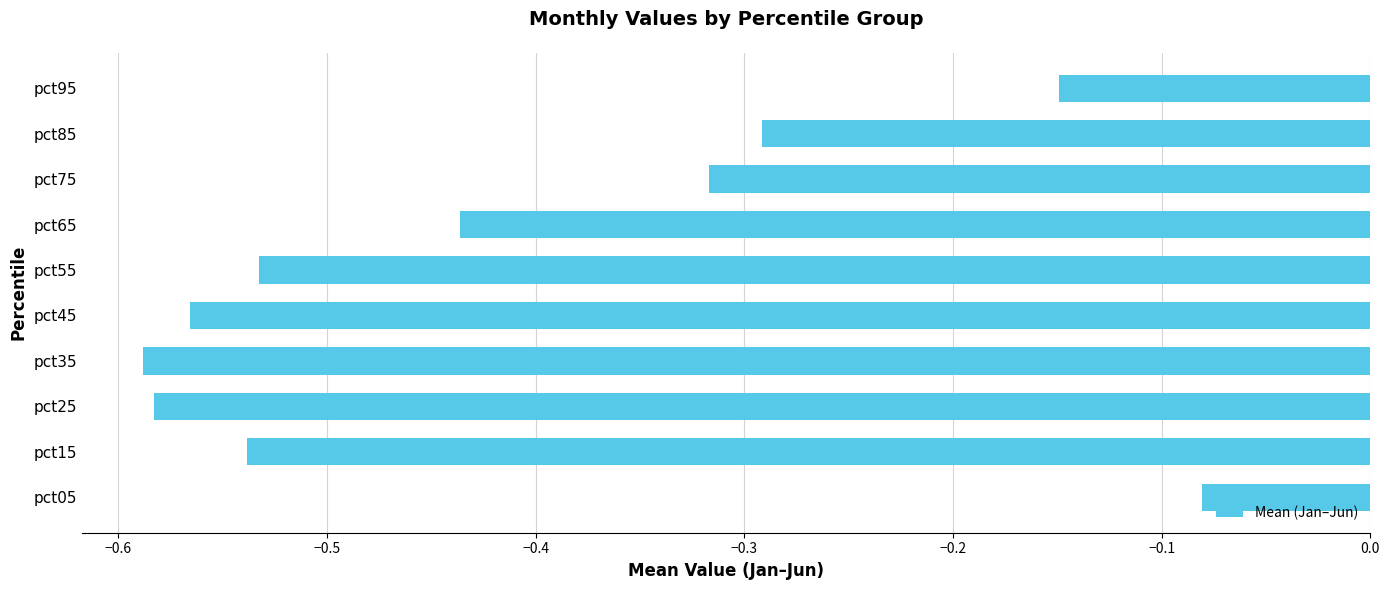

Is it true that the value at pct25 is -1.0?

False